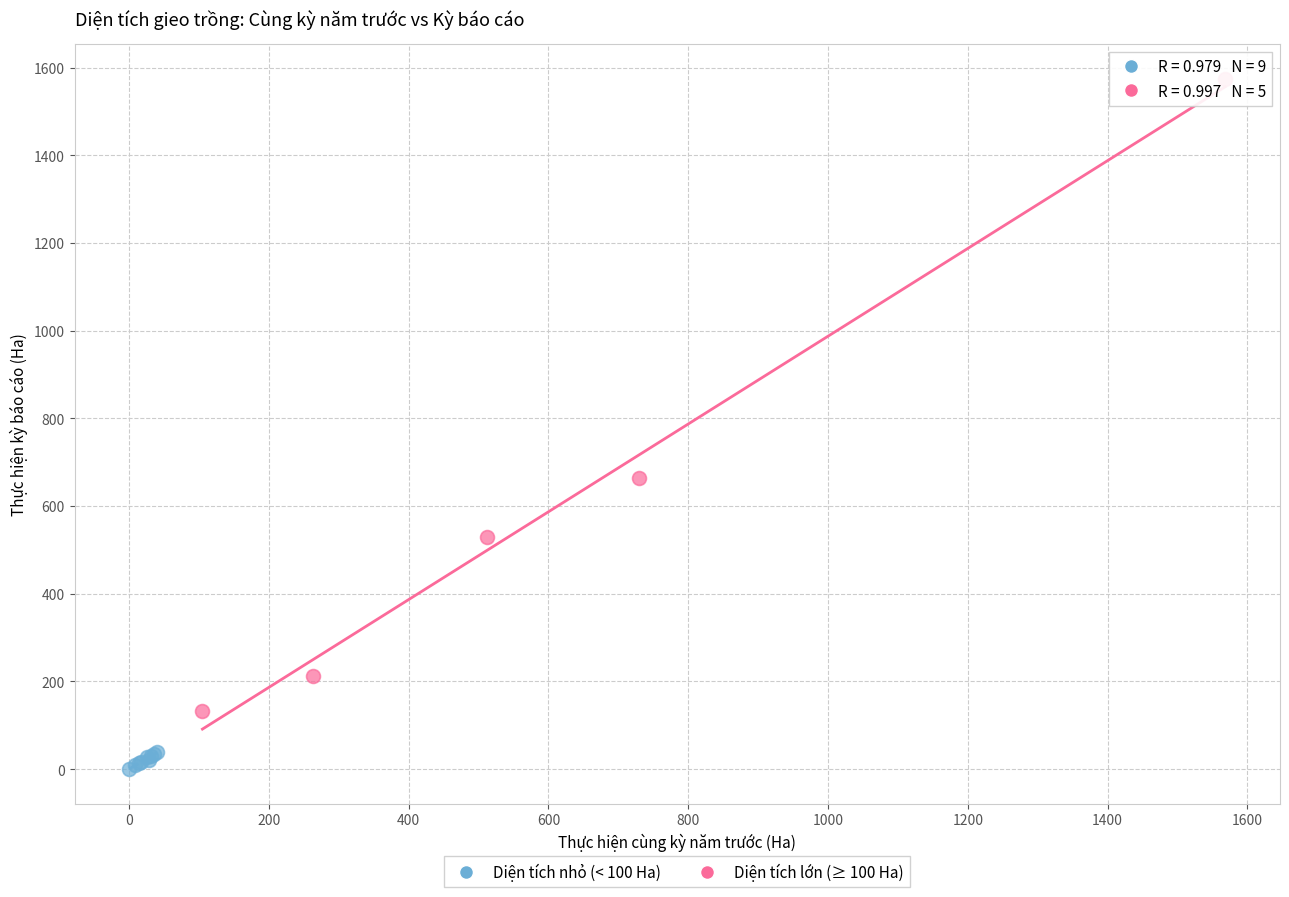

Which series reaches the minimum Y coordinate?

Diện tích nhỏ (< 100 Ha)